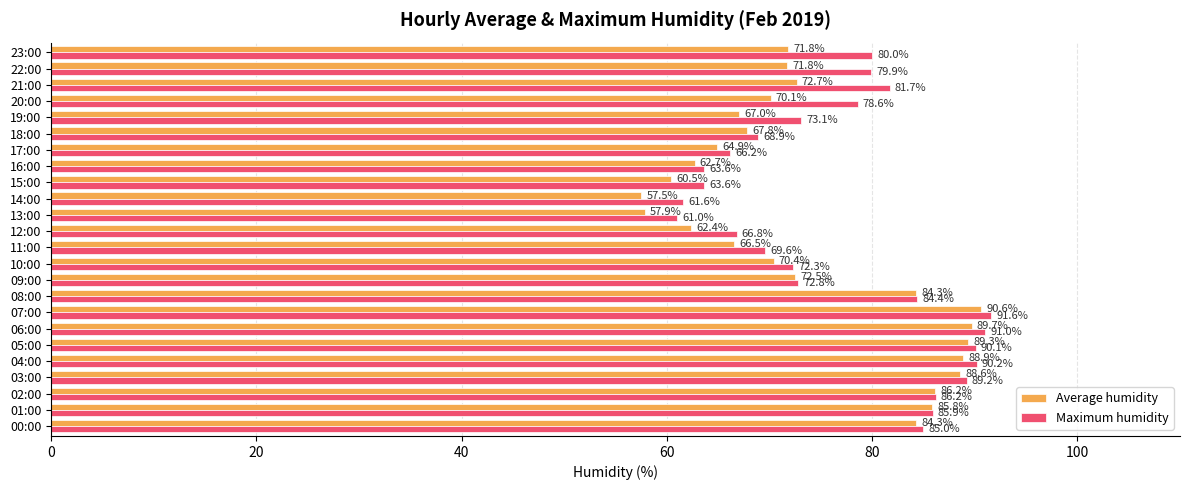

What is the difference between the maximum and minimum values in the Average humidity series?

33.1